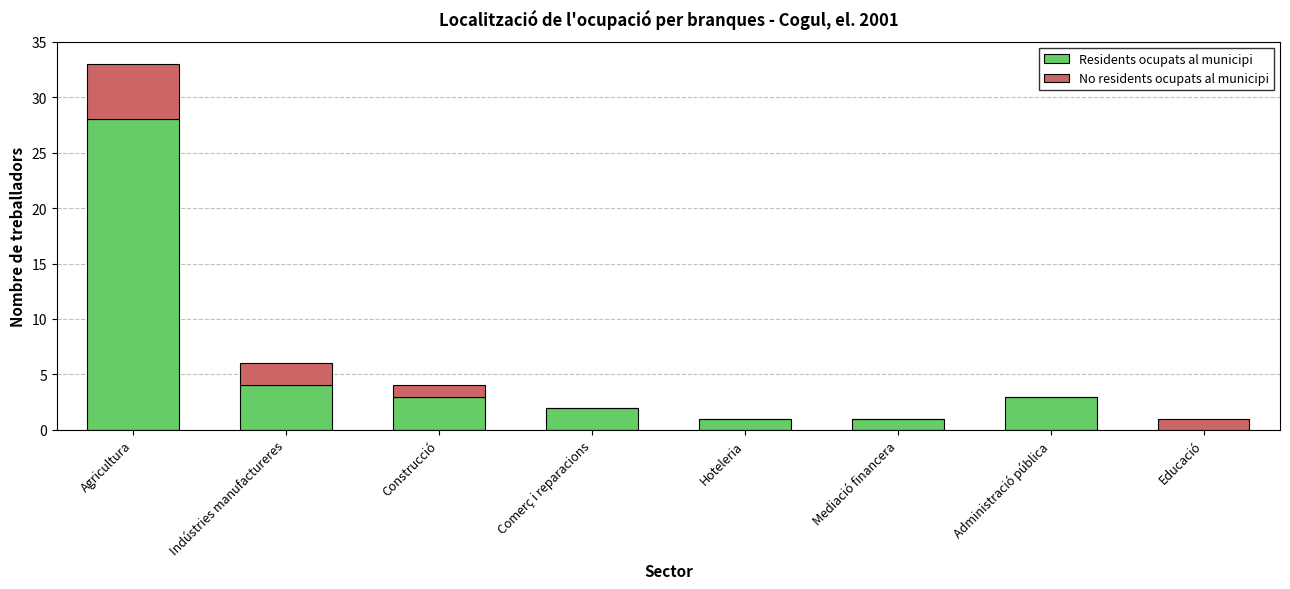

At which category is the sum across all series the highest?

Agricultura